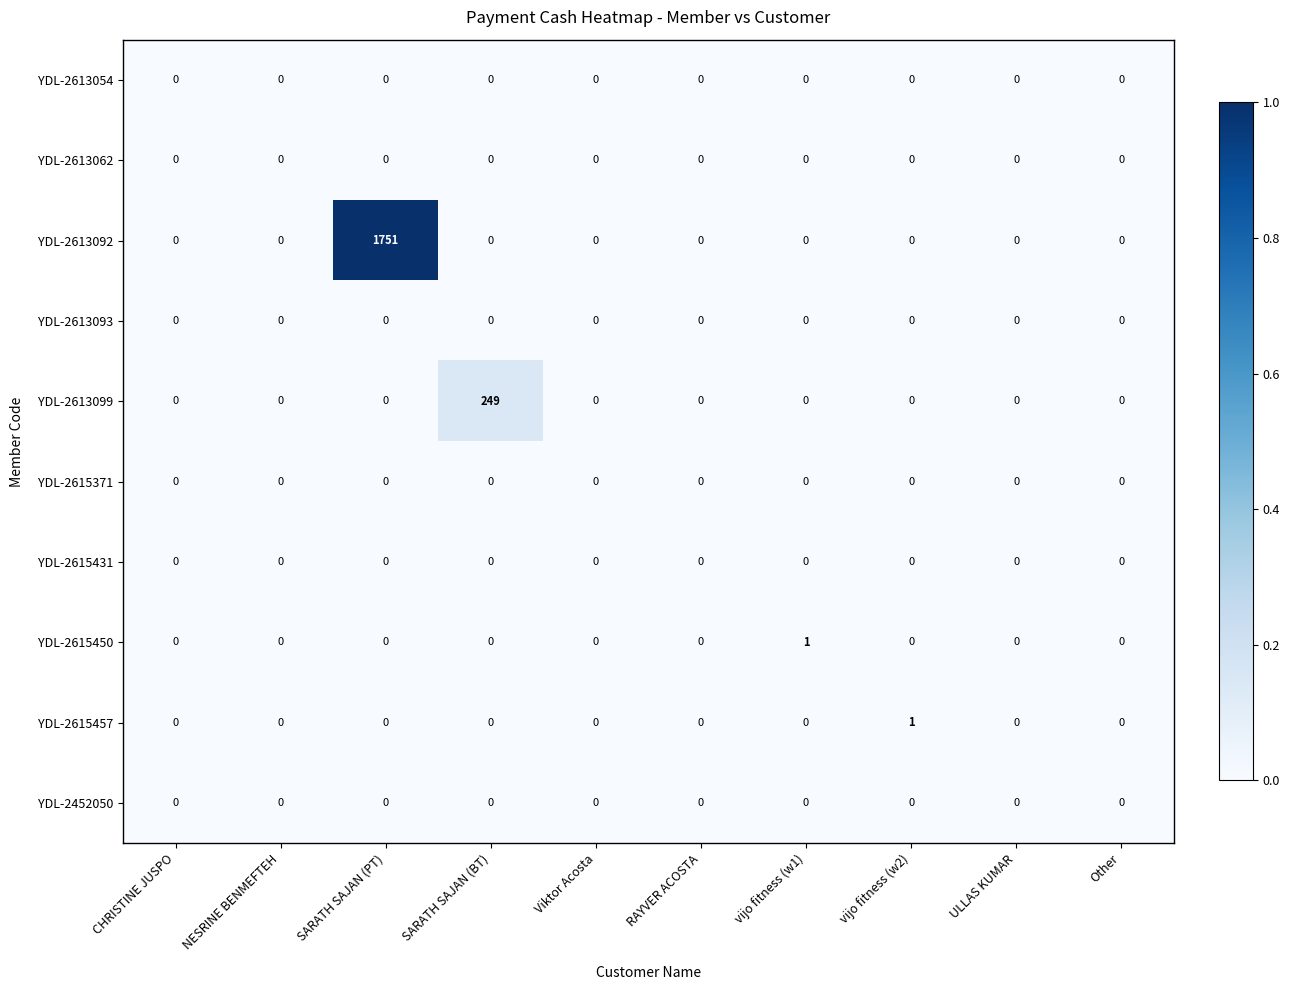

The value of YDL-2615431 at Viktor Acosta is 0. True or false?

True